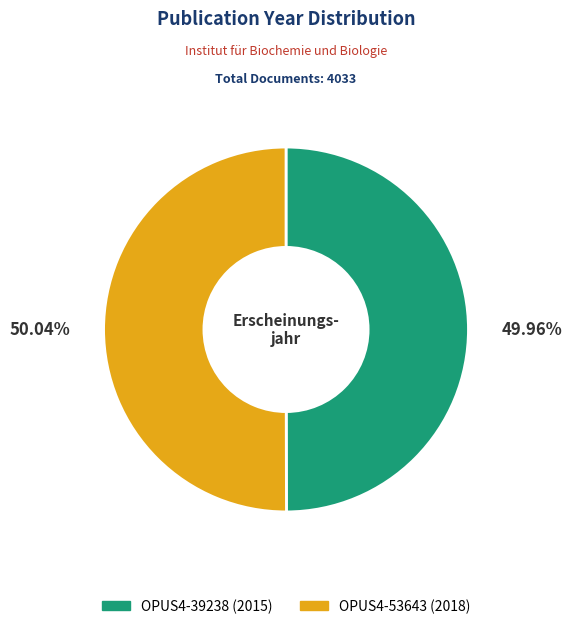

To the nearest percent, what is the average slice percentage?

50%